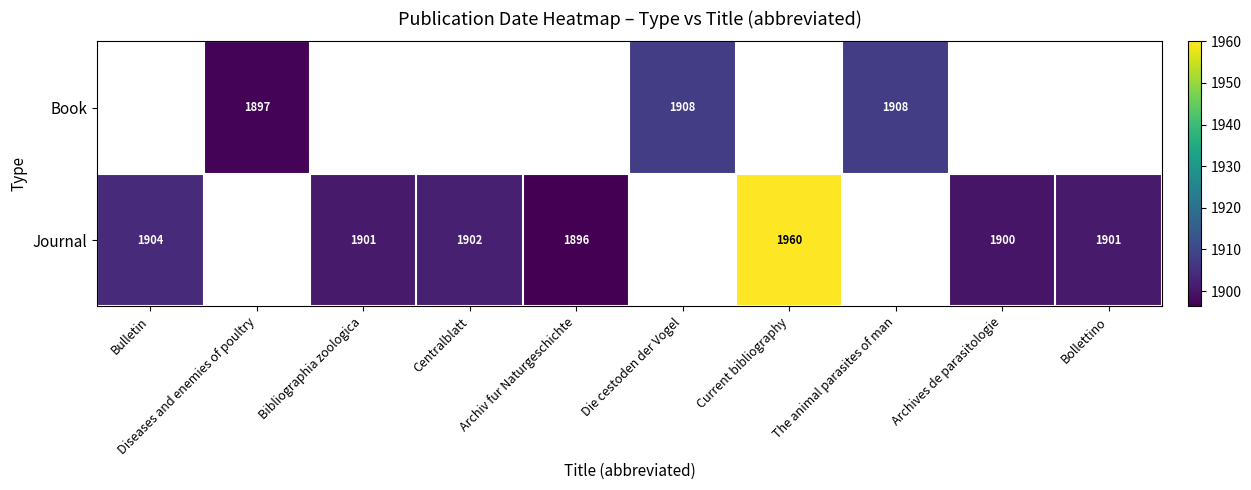

The value of Journal at Current bibliography is 1960. True or false?

True